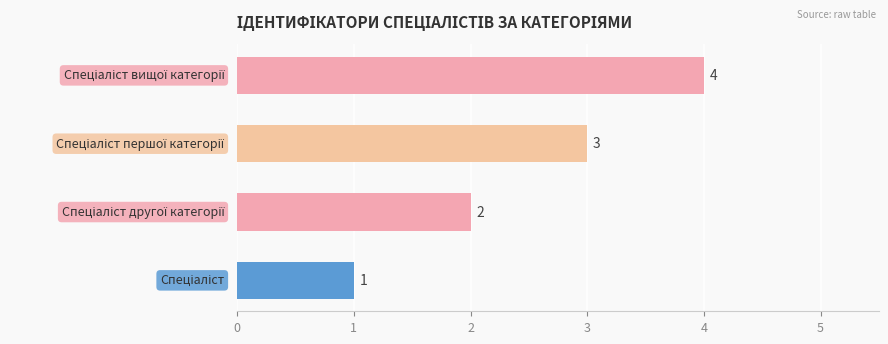

What is the maximum value shown in the chart?

4